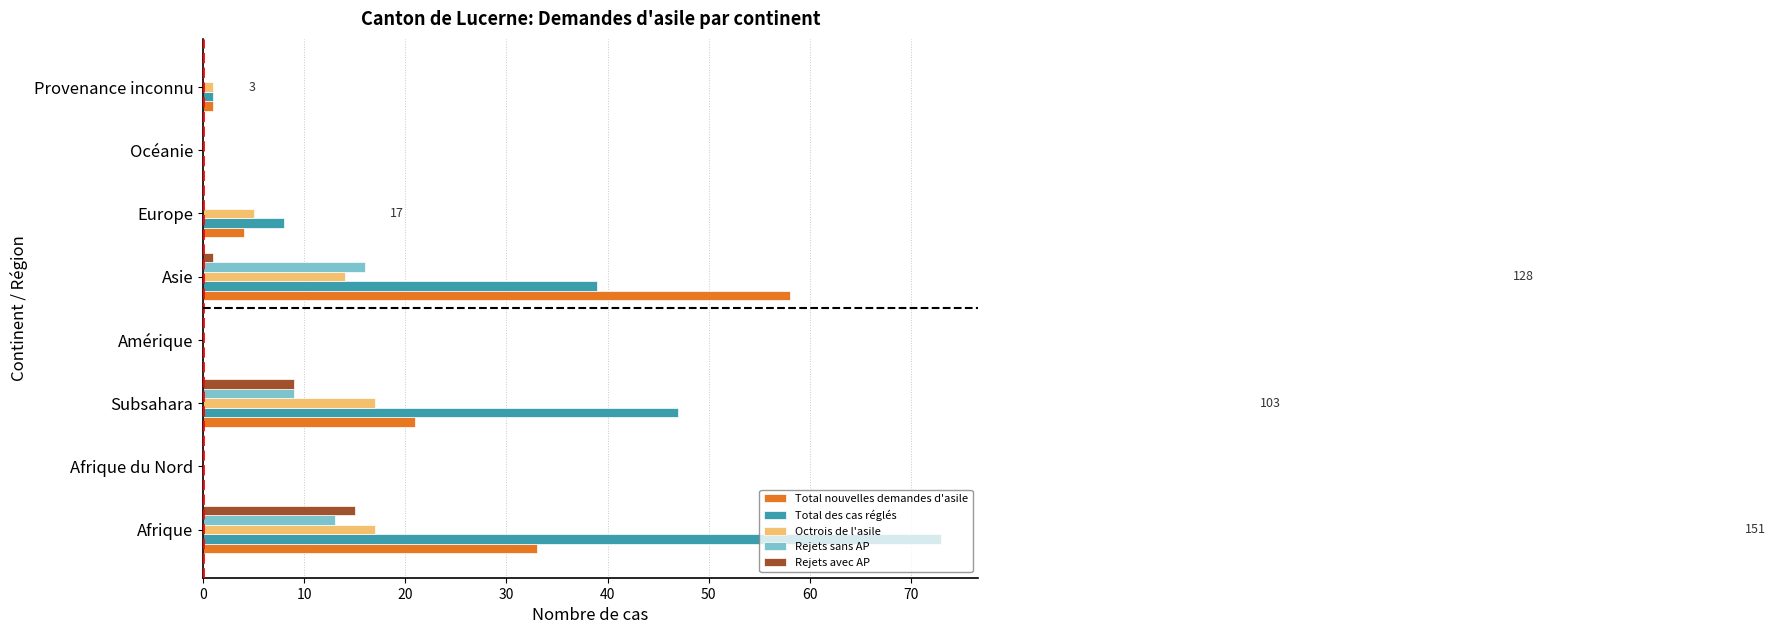

What is the maximum value shown in the chart?

73